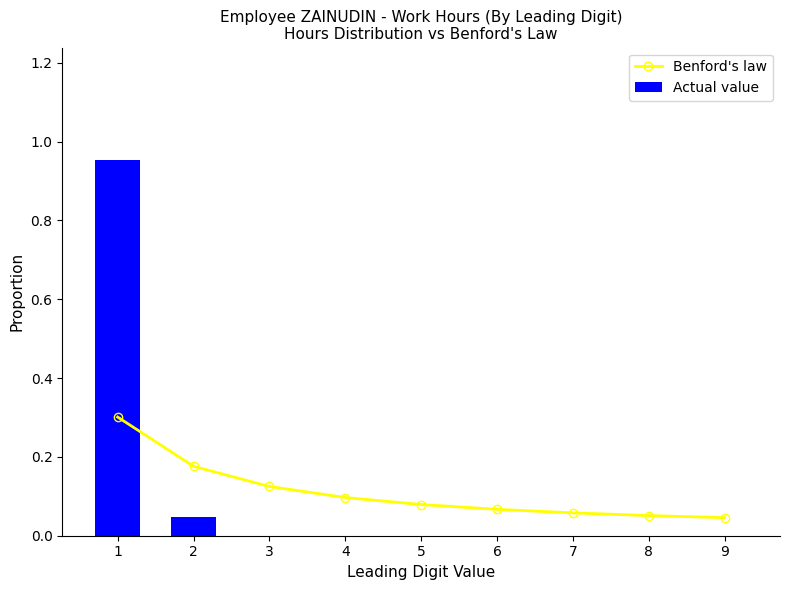

Is the value of Actual value at 7 greater than the value of Benford's law at 1?

No